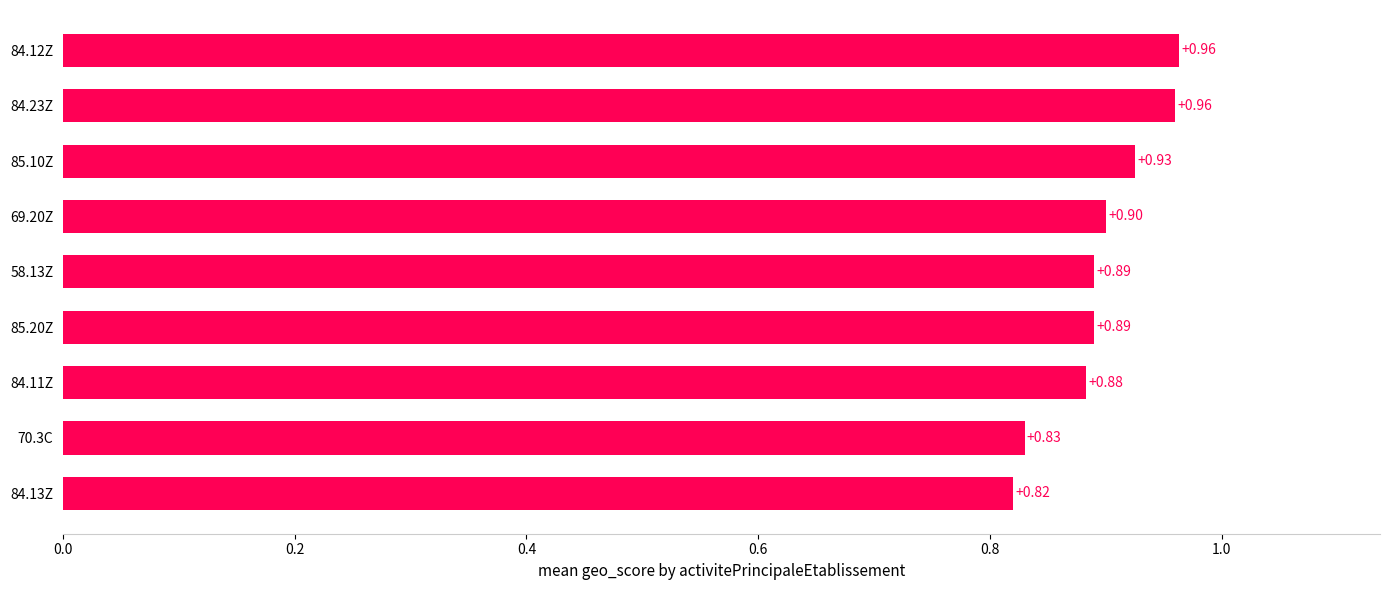

What is the sum of the values at 69.20Z and 84.11Z?

1.8